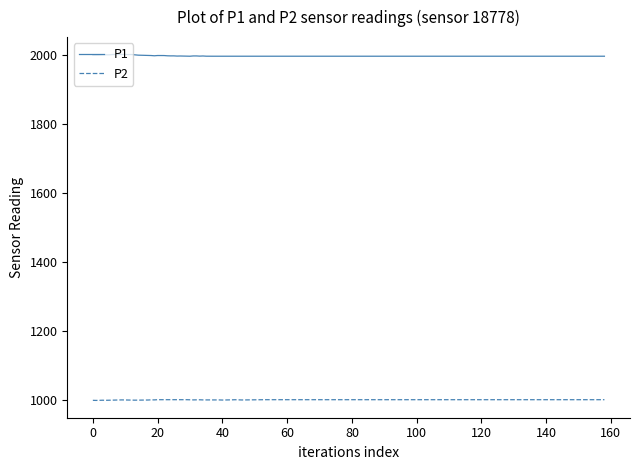

What is the lowest value of the P1 series?

1996.9